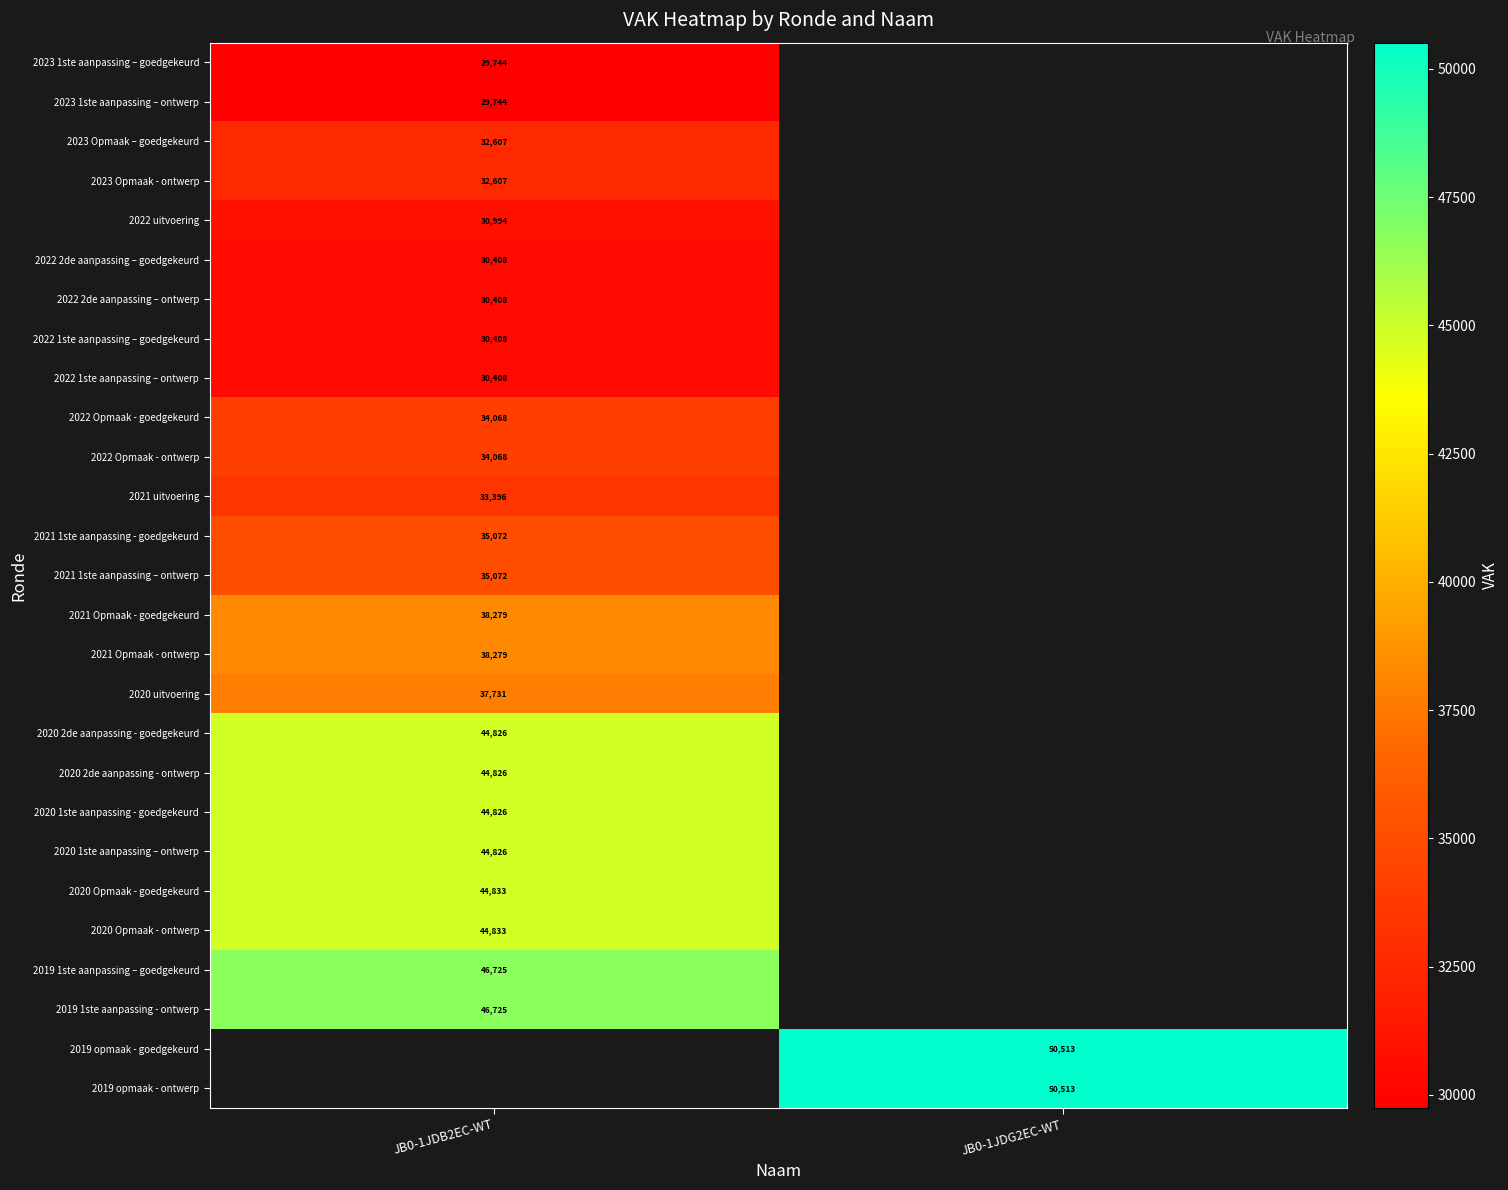

Count the number of data series in this chart.

27